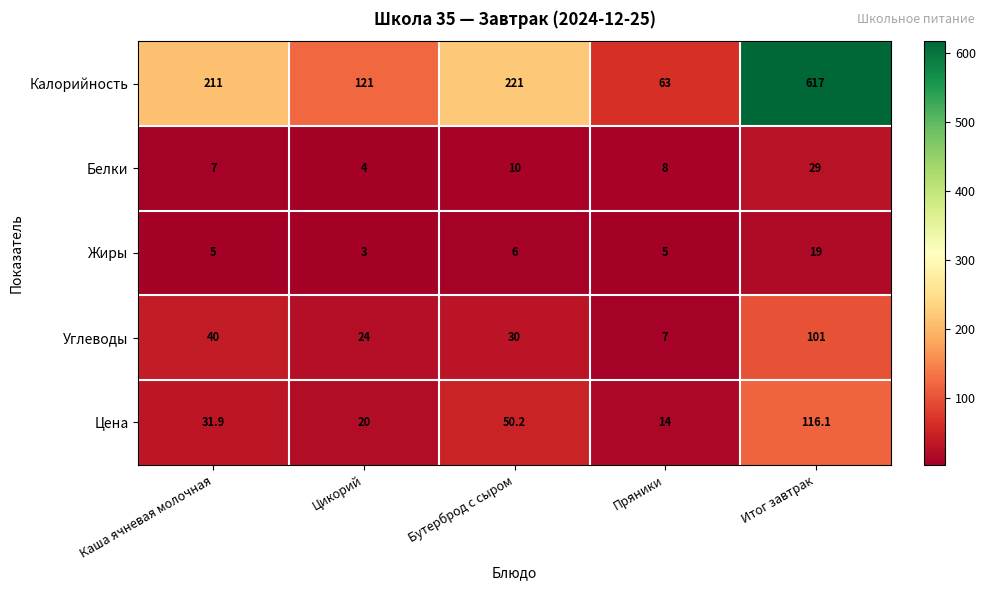

At which category is the sum across all series the highest?

Итог завтрак